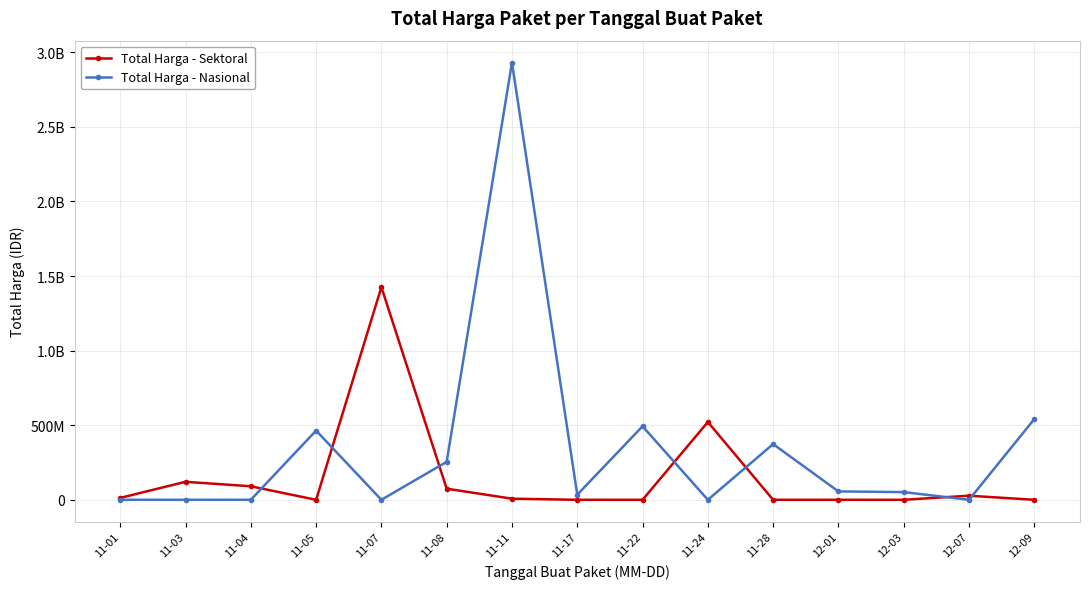

Reading right to left, what are all the values shown in this chart?

Total Harga - Sektoral: 0	27412000	0	0	0	521459200	0	0	7401240	74424000	1425867900	0	90672075	120613270	12787500
Total Harga - Nasional: 541071000	0	51601000	56152800	373404000	0	493000000	34292000	2931562000	254700000	0	464002100	0	0	0